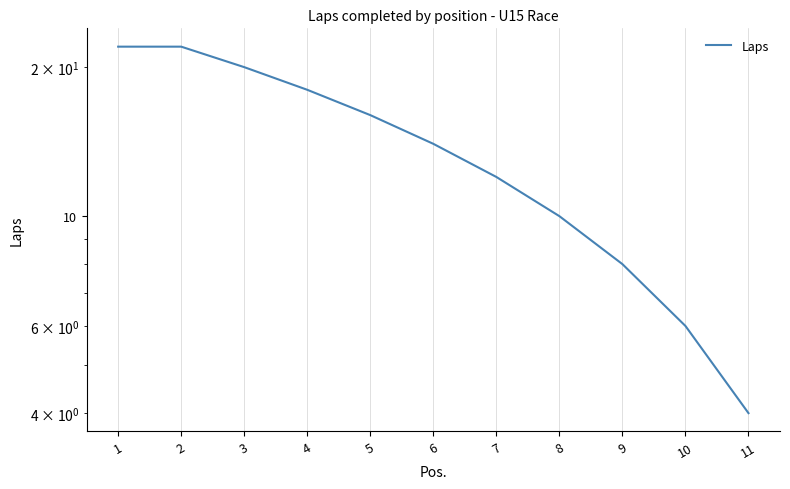

True or false: there are more than 2 points higher than both neighbors.

False